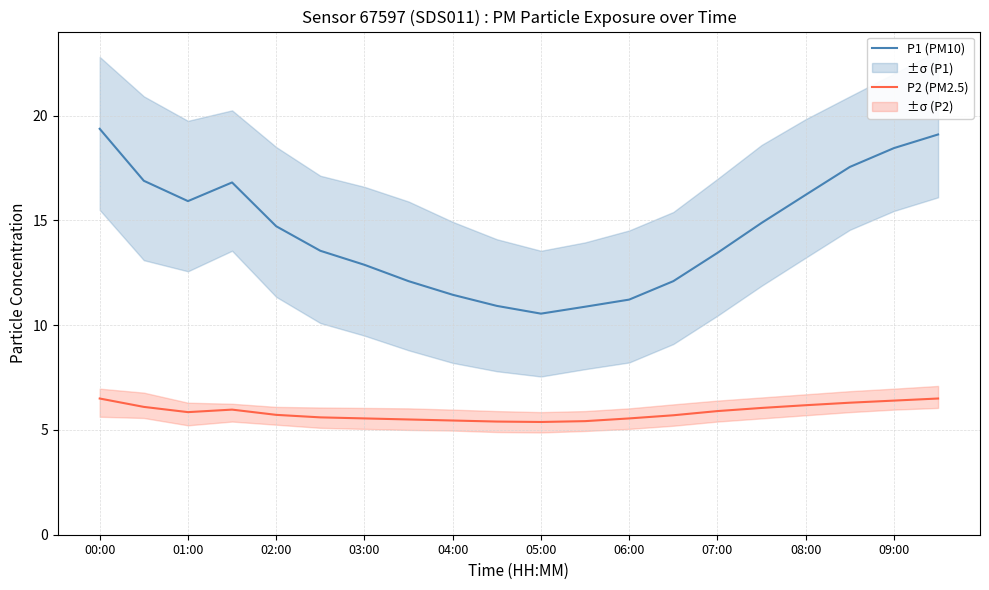

True or false: P1 (PM10) and P2 (PM2.5) intersect in this chart.

False